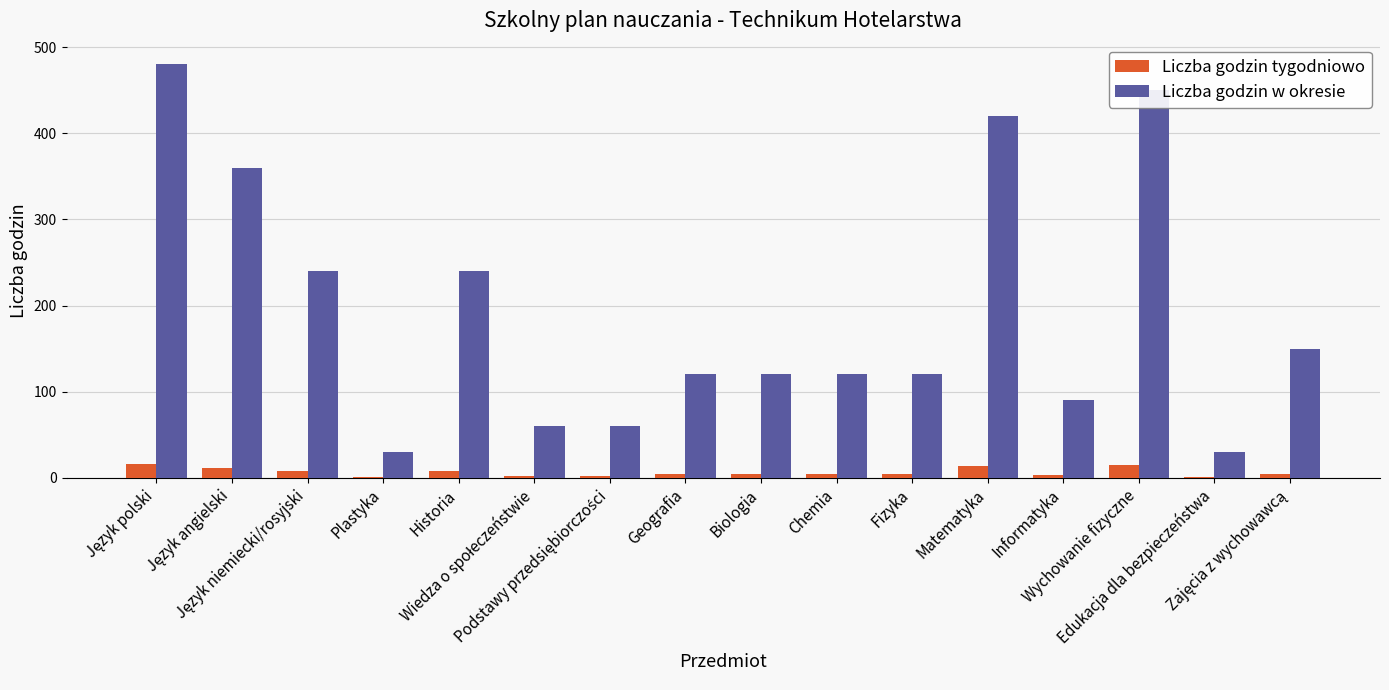

Which series has the largest total across all categories?

Liczba godzin w okresie